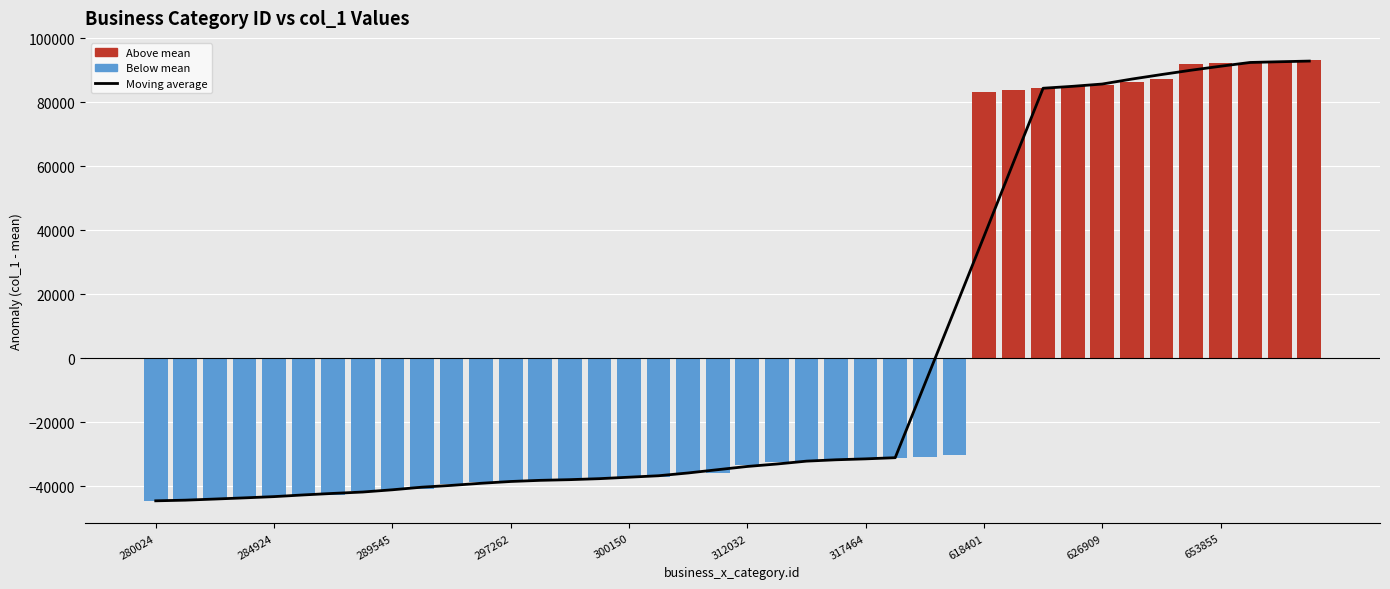

The value of Moving average at 37 is 92503.0. True or false?

True